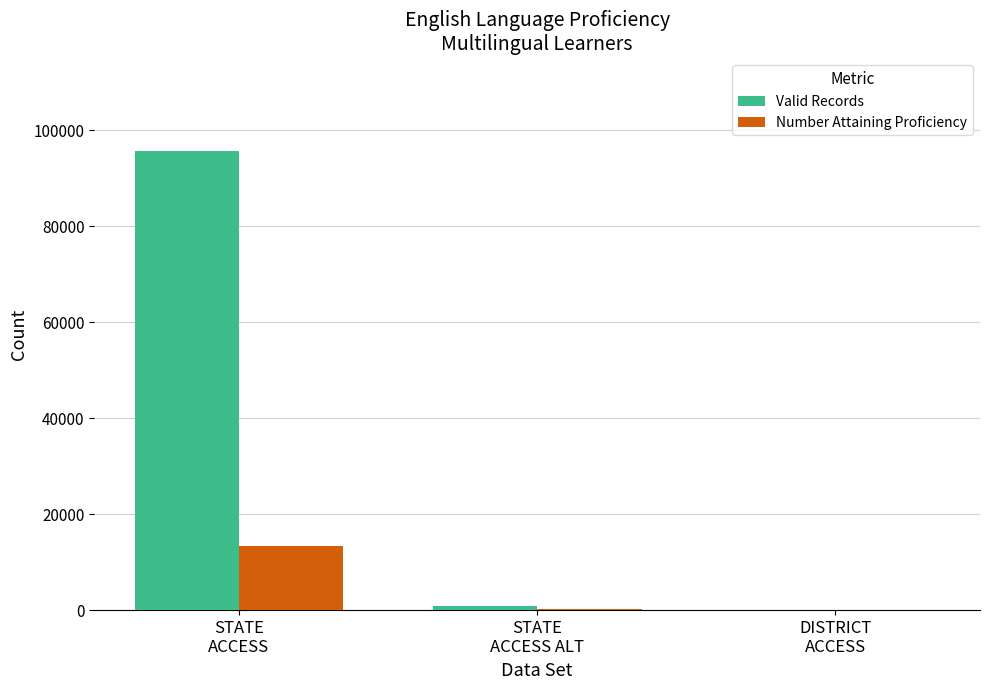

What is the highest value of the Valid Records series?

95772